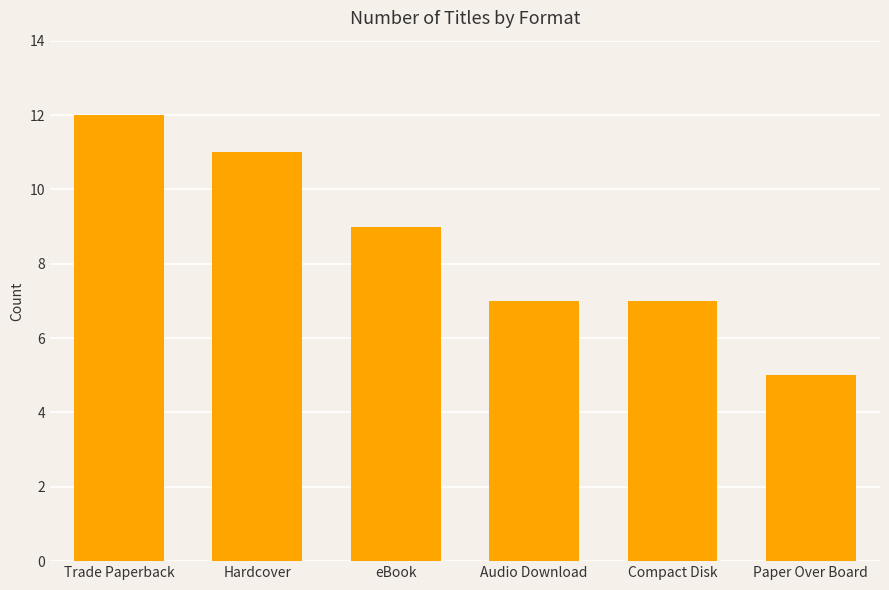

What is the label of the 3rd bar from the left?

eBook